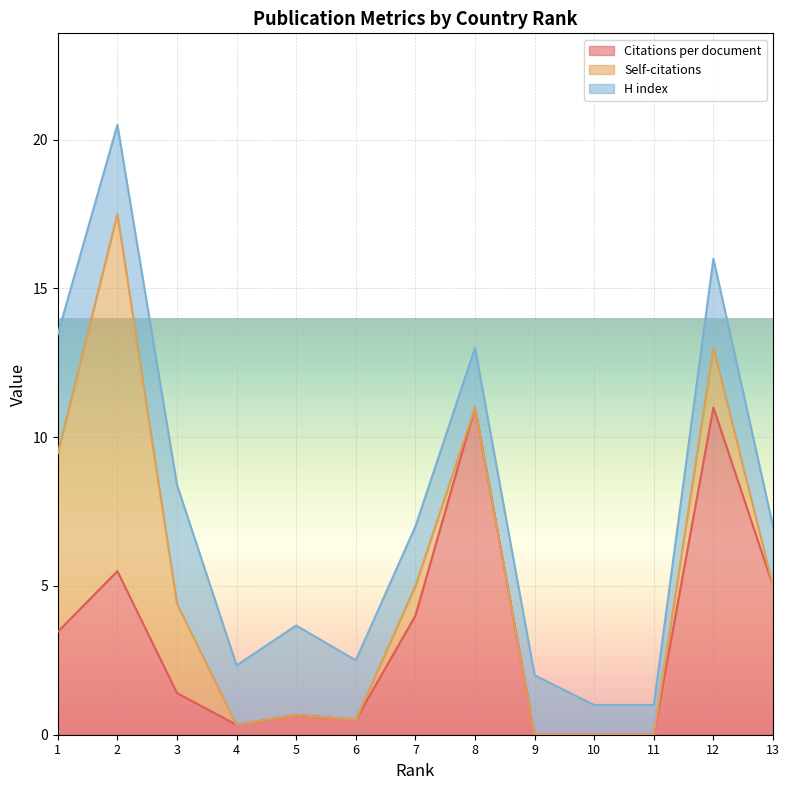

What is the difference between the maximum and second lowest values in the H index series?

3.0